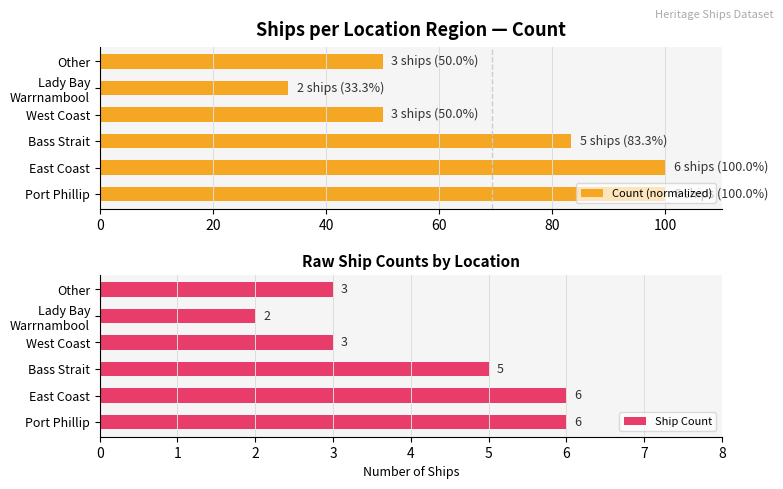

What is the average value of the Ship Count series?

4.2